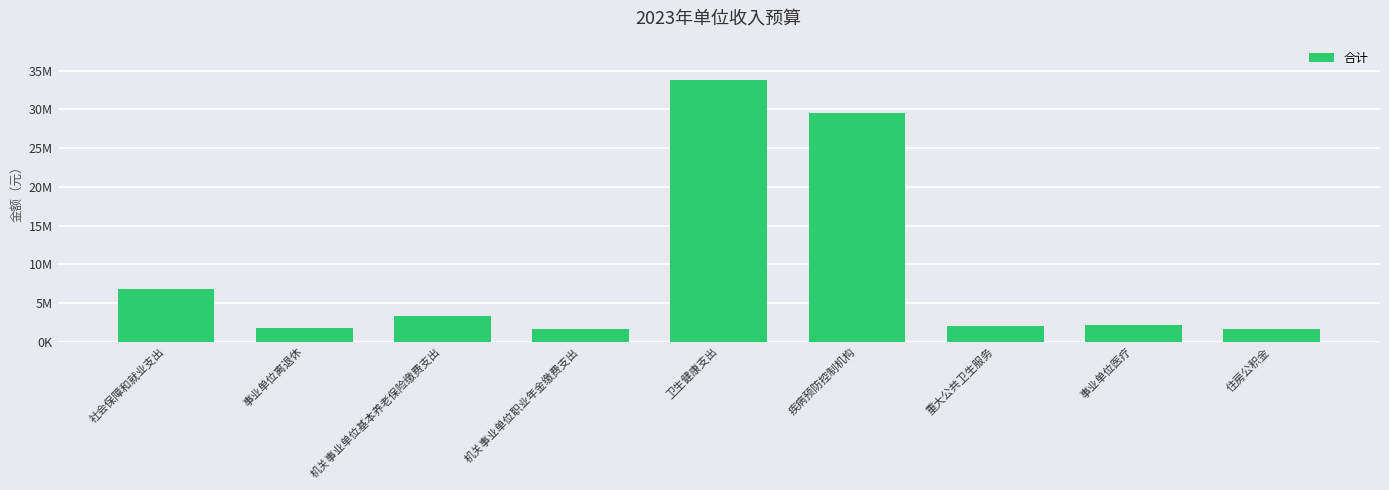

Reading right to left, transcribe all the data shown in this chart.

1641200	2191900	2055400	29574000	33821300	1670000	3340000	1728700	6738700